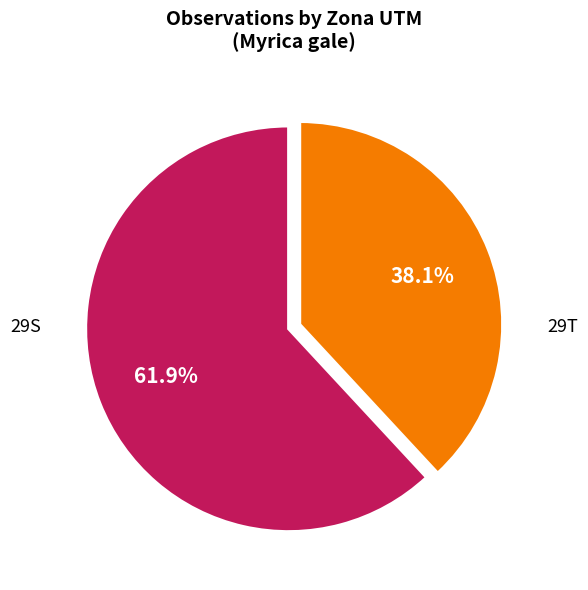

Is there a majority slice in this chart?

Yes